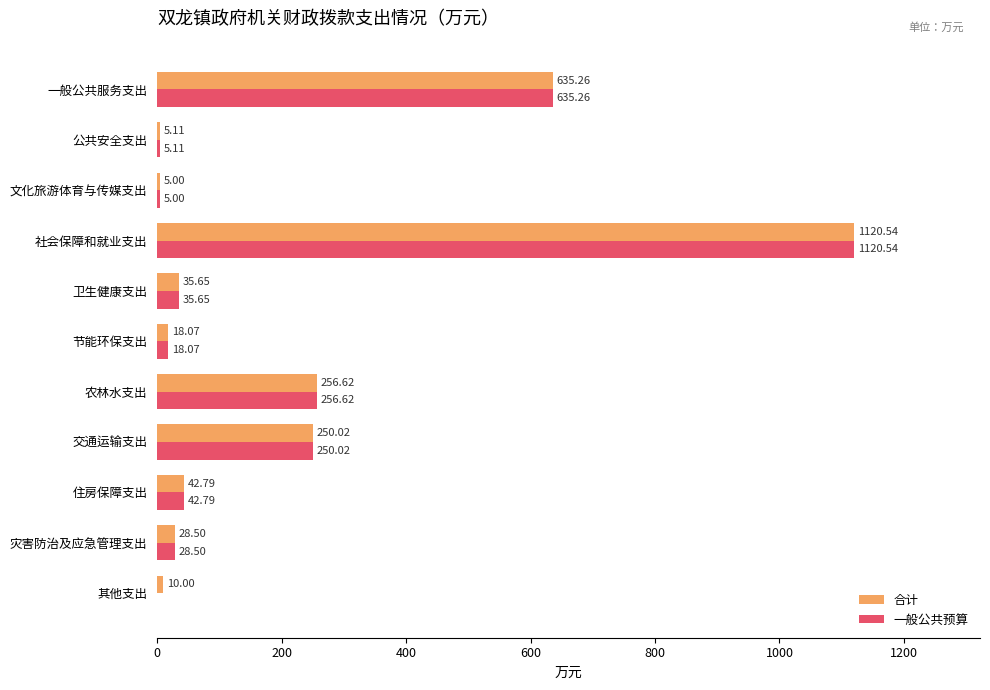

Is the value of 合计 at 一般公共服务支出 greater than the value of 一般公共预算 at 节能环保支出?

Yes